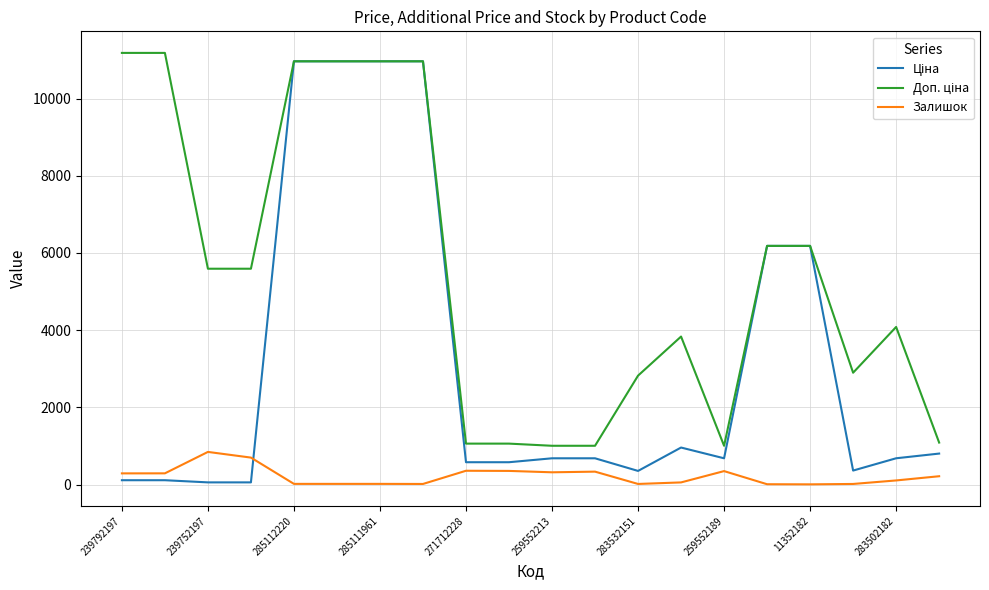

What is the highest value of the Залишок series?

845.0